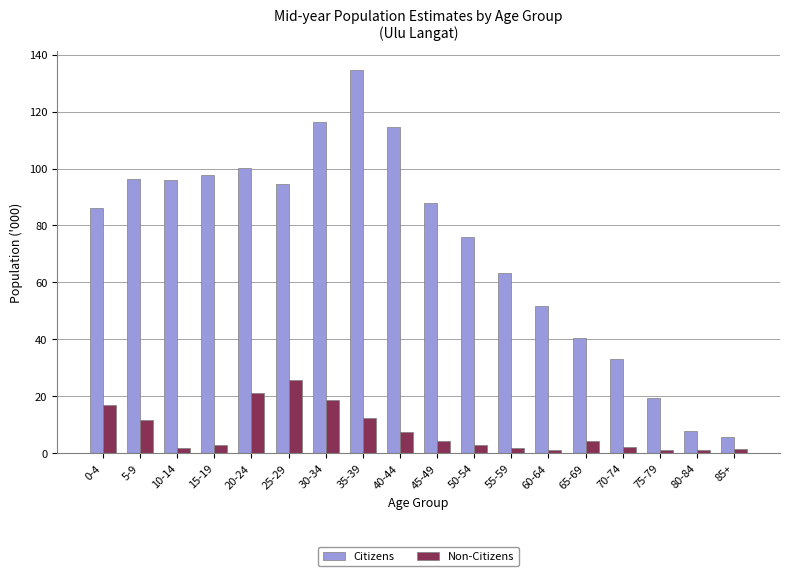

What is the label of the 17th bar from the left?

80-84